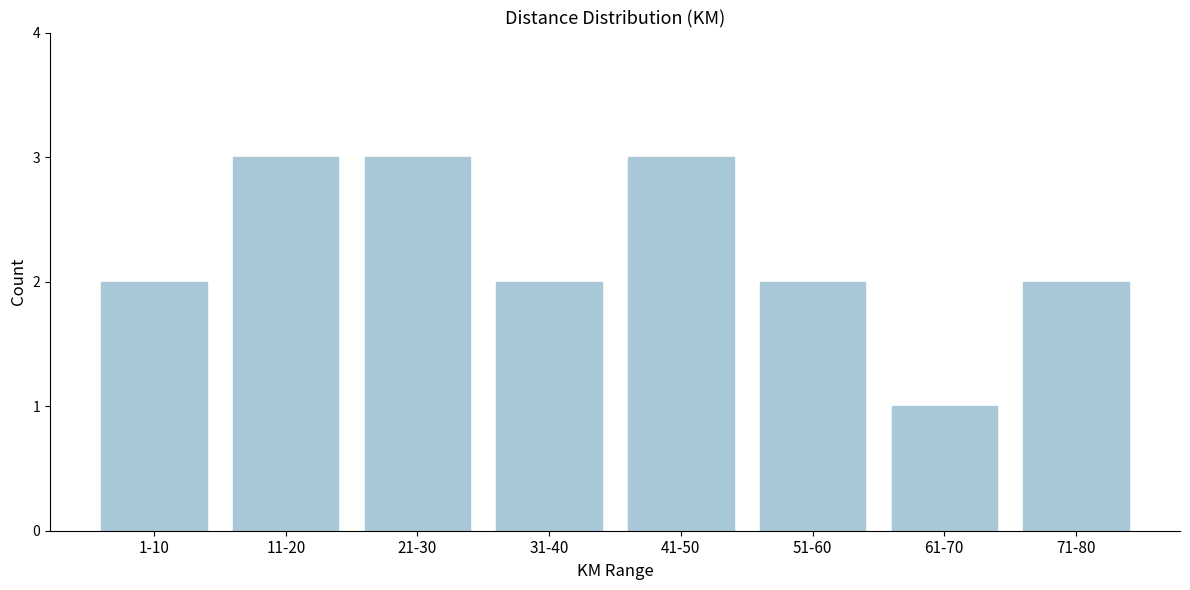

Reading left to right, extract all data points from this chart.

1-10=2	11-20=3	21-30=3	31-40=2	41-50=3	51-60=2	61-70=1	71-80=2